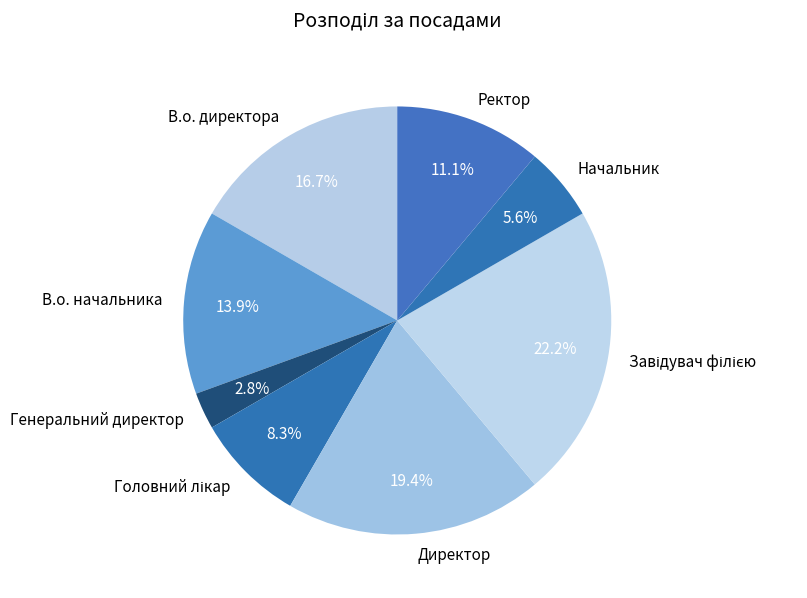

Is there any slice that represents more than half of the pie?

No